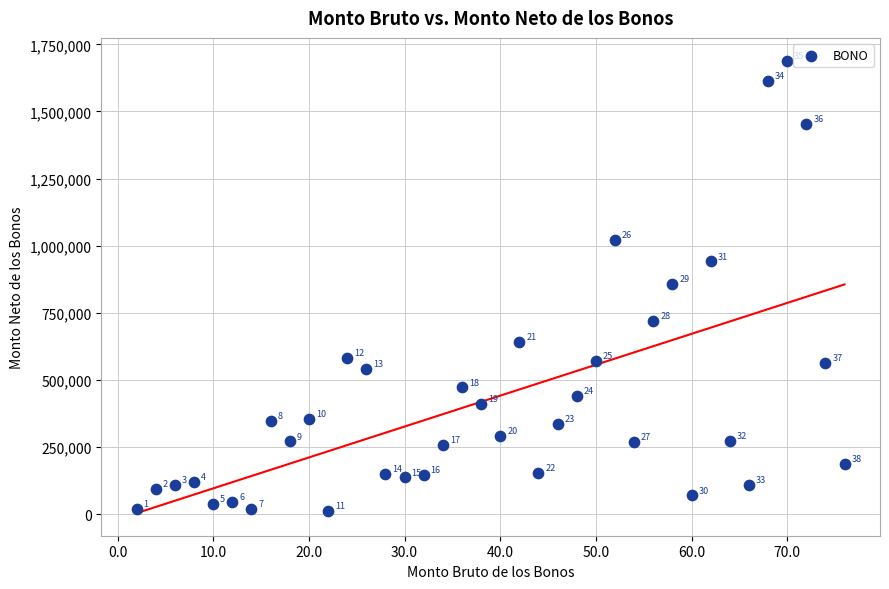

What Y value in the scatter plot is closest to 850591?

859007.0